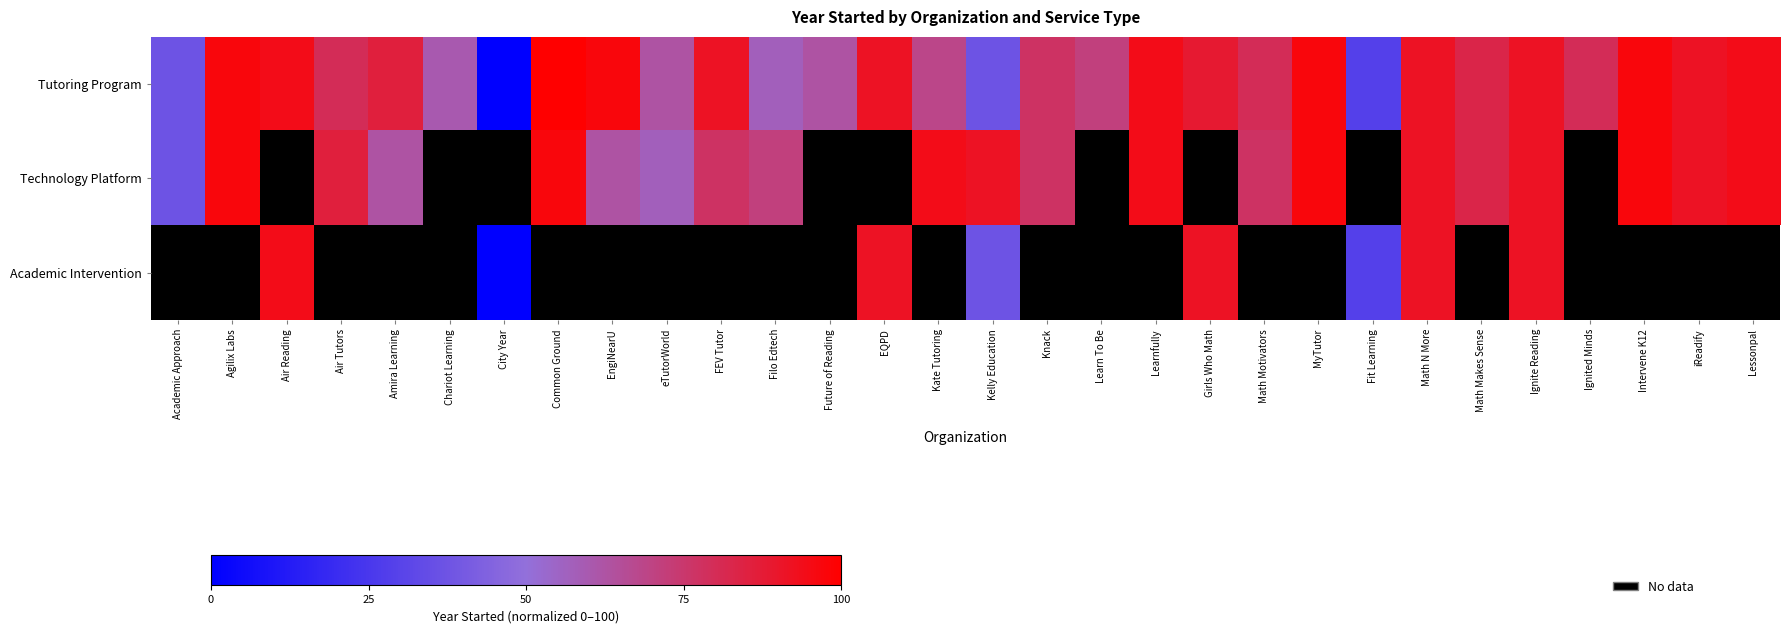

How many values in the Academic Intervention series exceed 37?

6